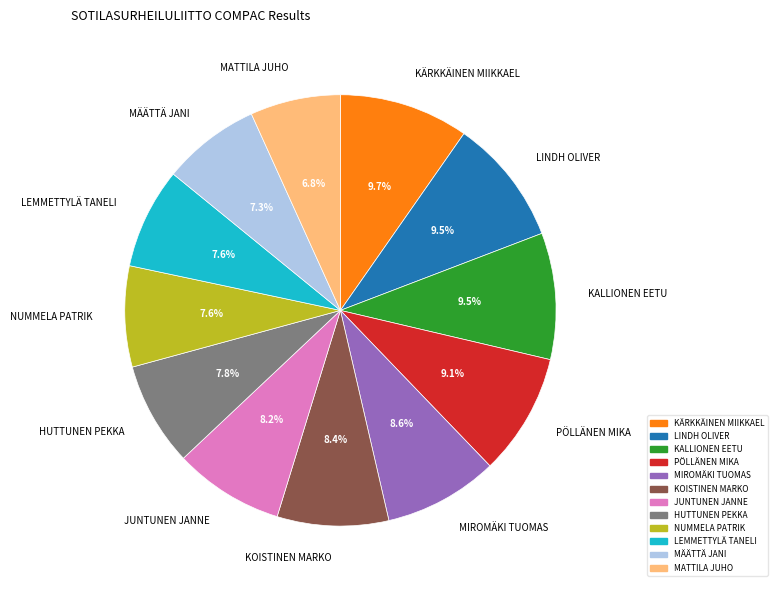

What percentage is the LEMMETTYLÄ TANELI slice, to the nearest percent?

8%